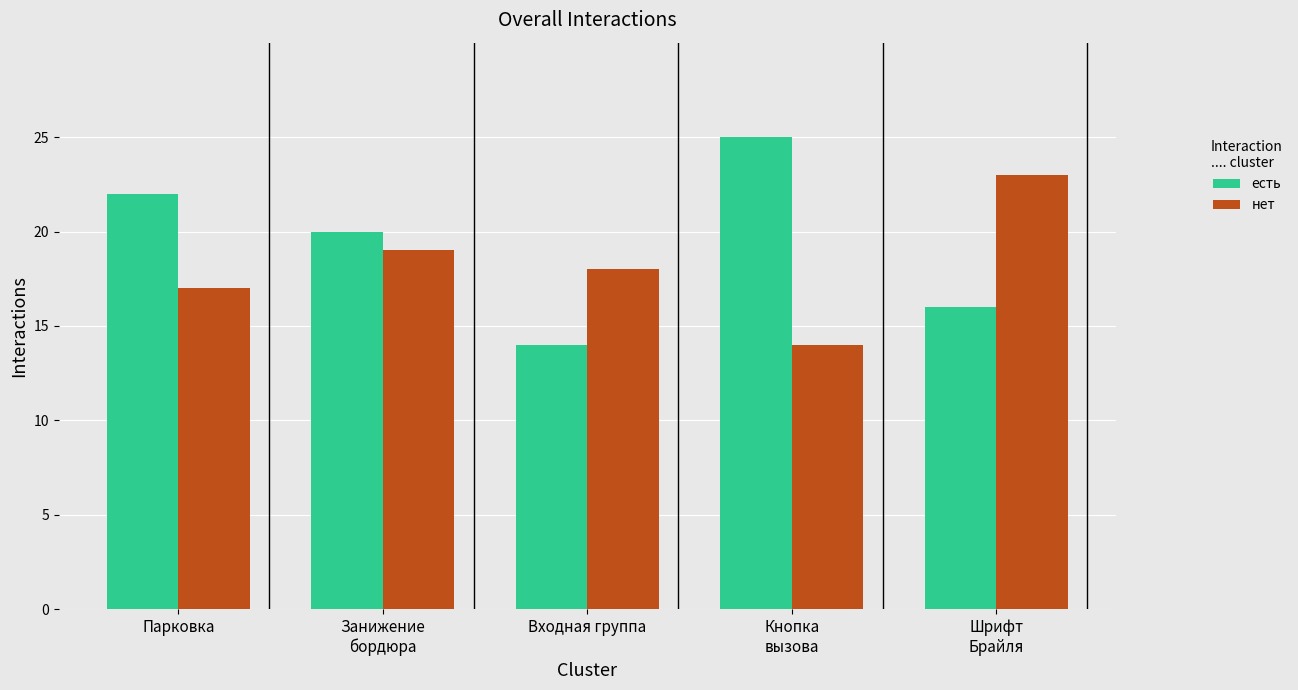

What position from the left is Шрифт
Брайля?

5